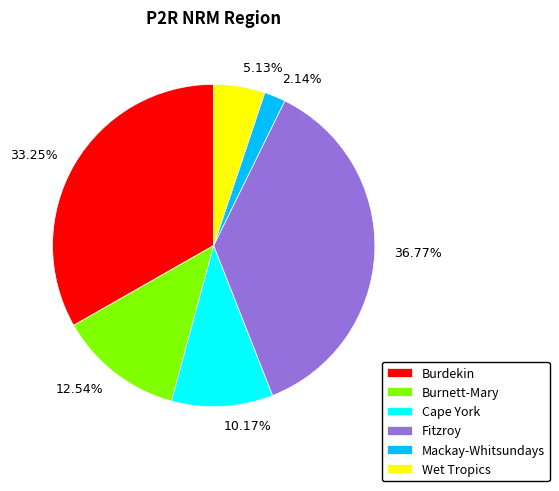

Rank the categories by value from lowest to highest.

Mackay-Whitsundays, Wet Tropics, Cape York, Burnett-Mary, Burdekin, Fitzroy